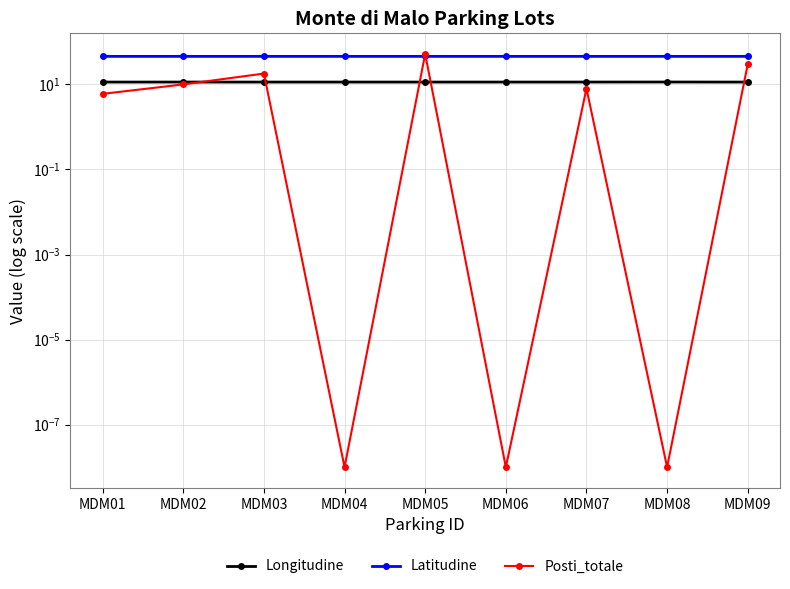

Where is the first local maximum for Latitudine?

MDM03